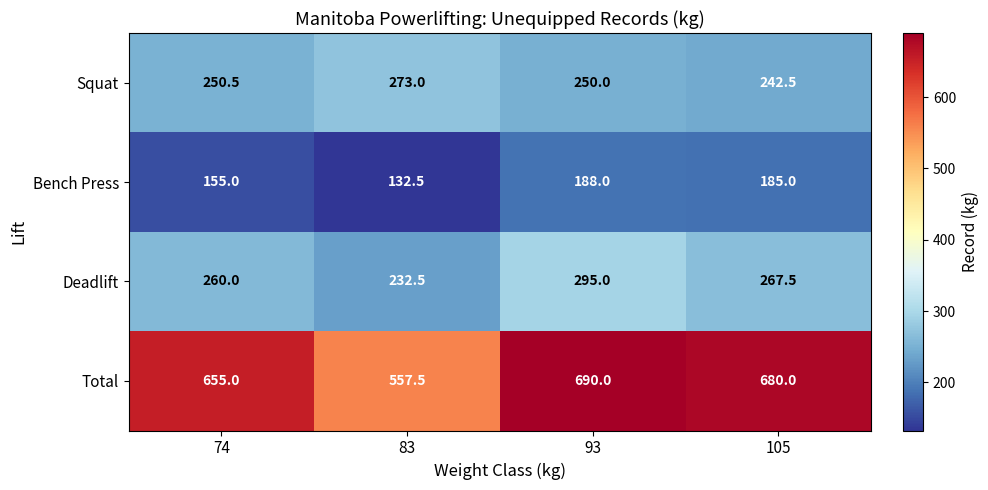

Which series has the widest spread of values?

Total